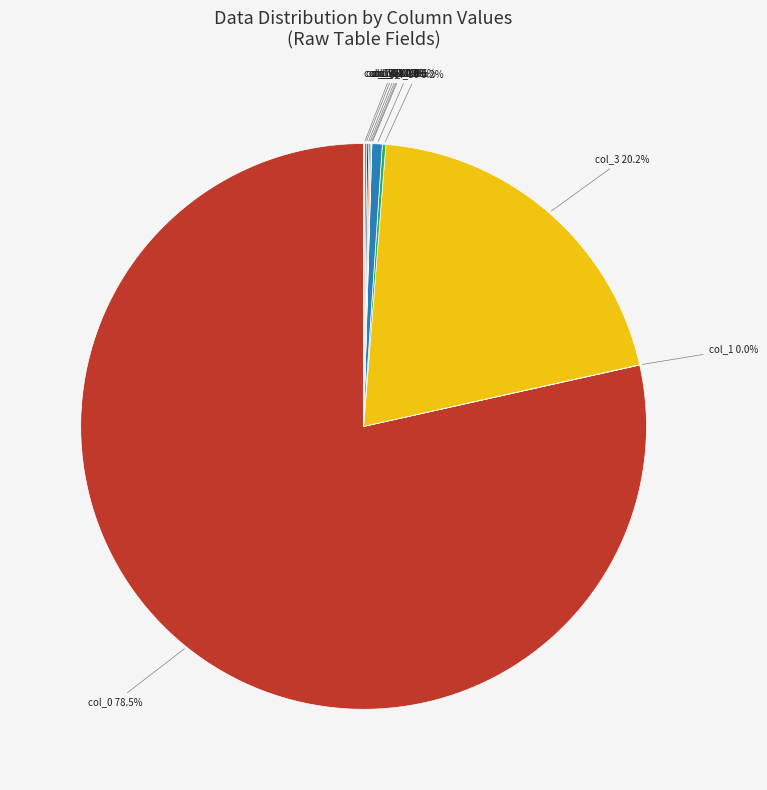

Which category accounts for the majority?

col_0